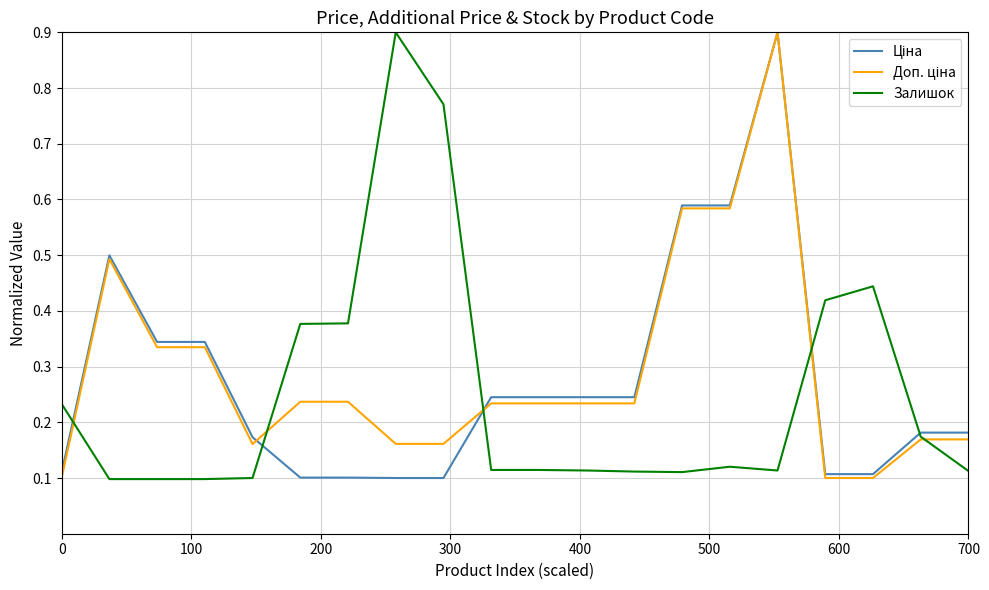

What is the maximum value for Залишок?

0.9